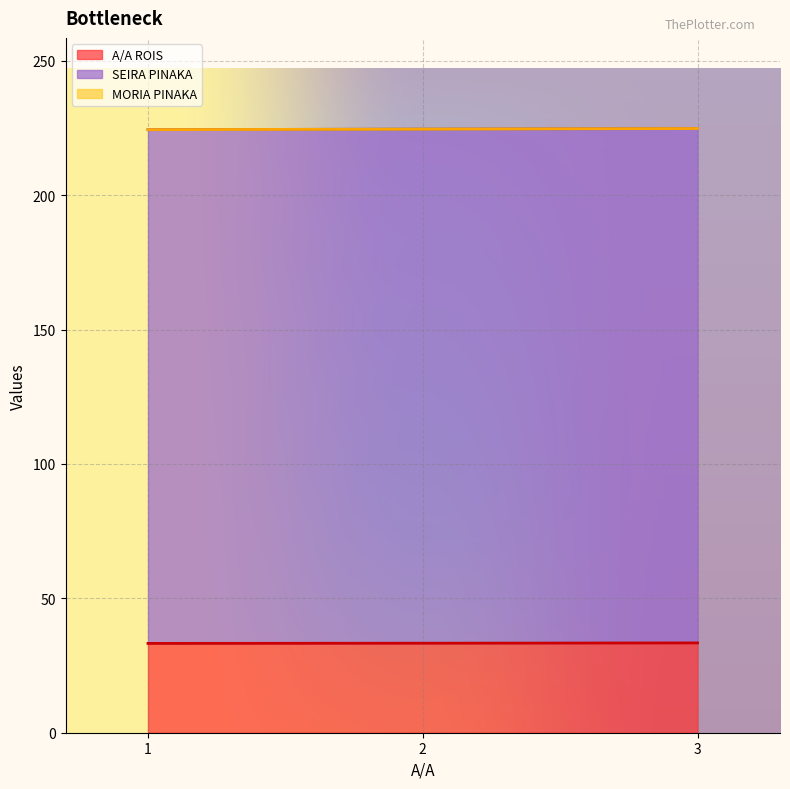

Does the chart display data point markers on the line(s)?

No